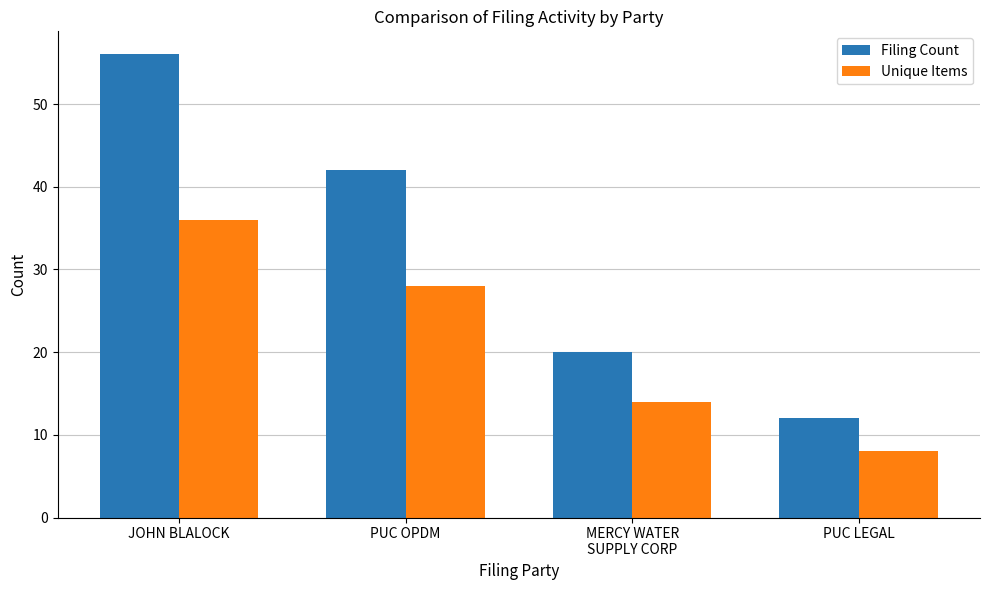

List the series in order of their overall mean, lowest first.

Unique Items, Filing Count